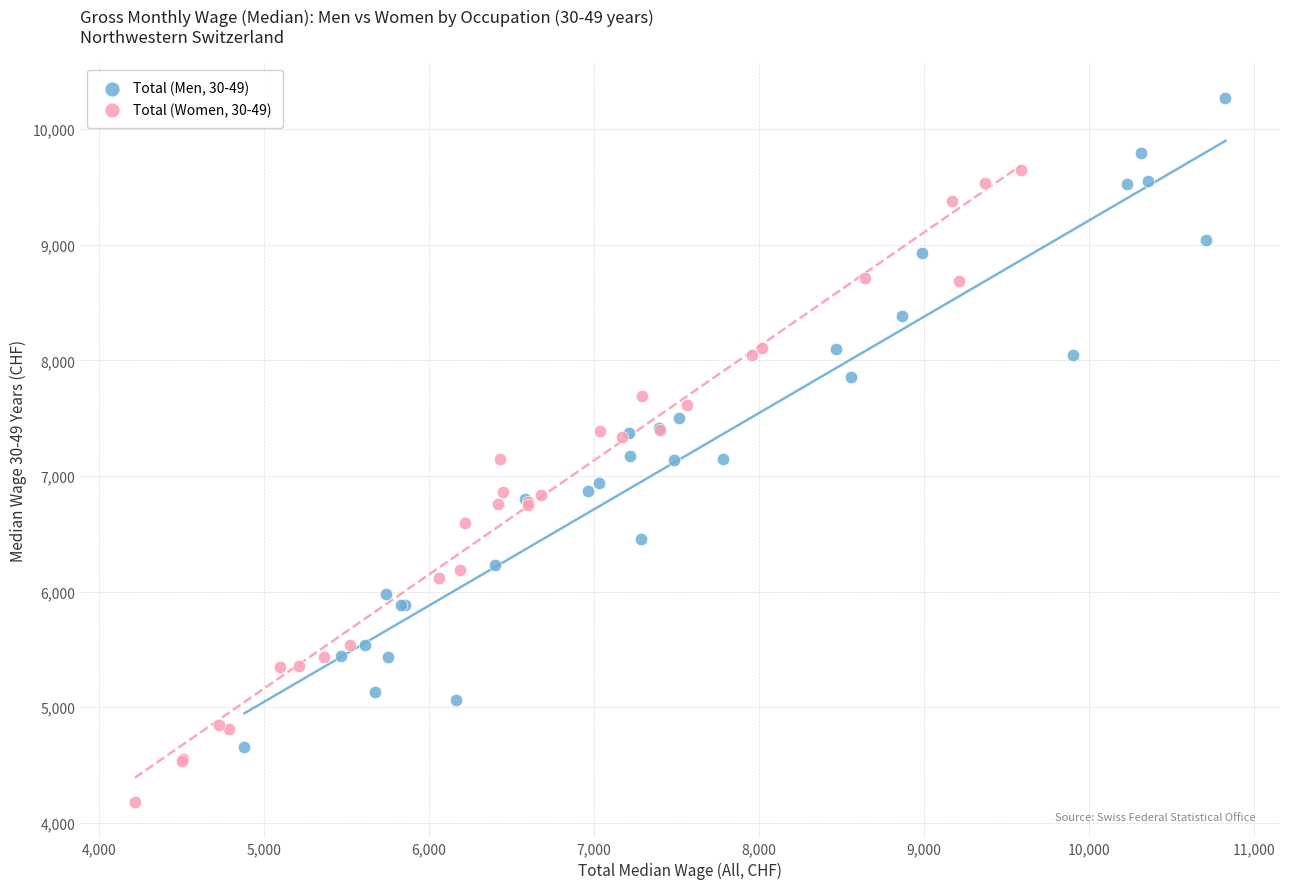

Which series contains the highest Y value?

Total (Men, 30-49)